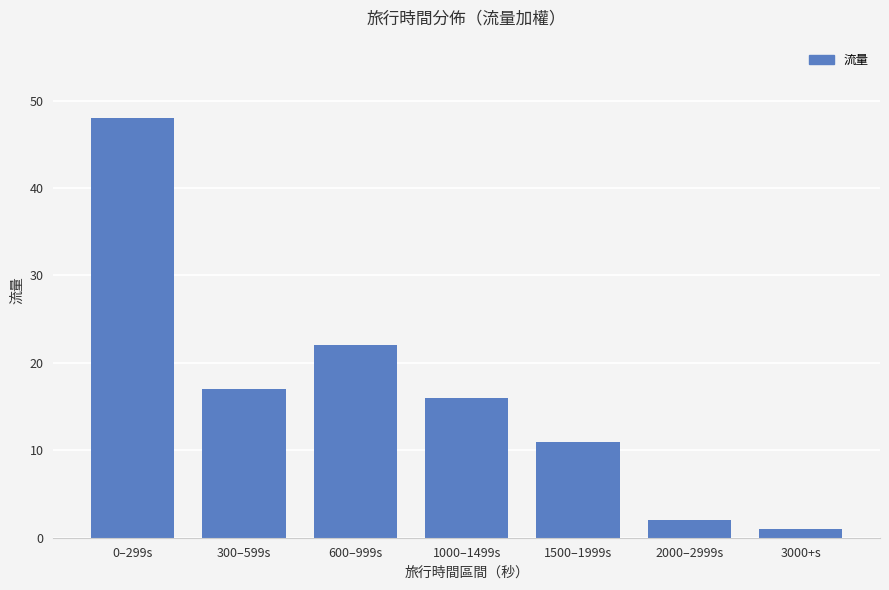

Reading left to right, transcribe all the data shown in this chart.

48	17	22	16	11	2	1